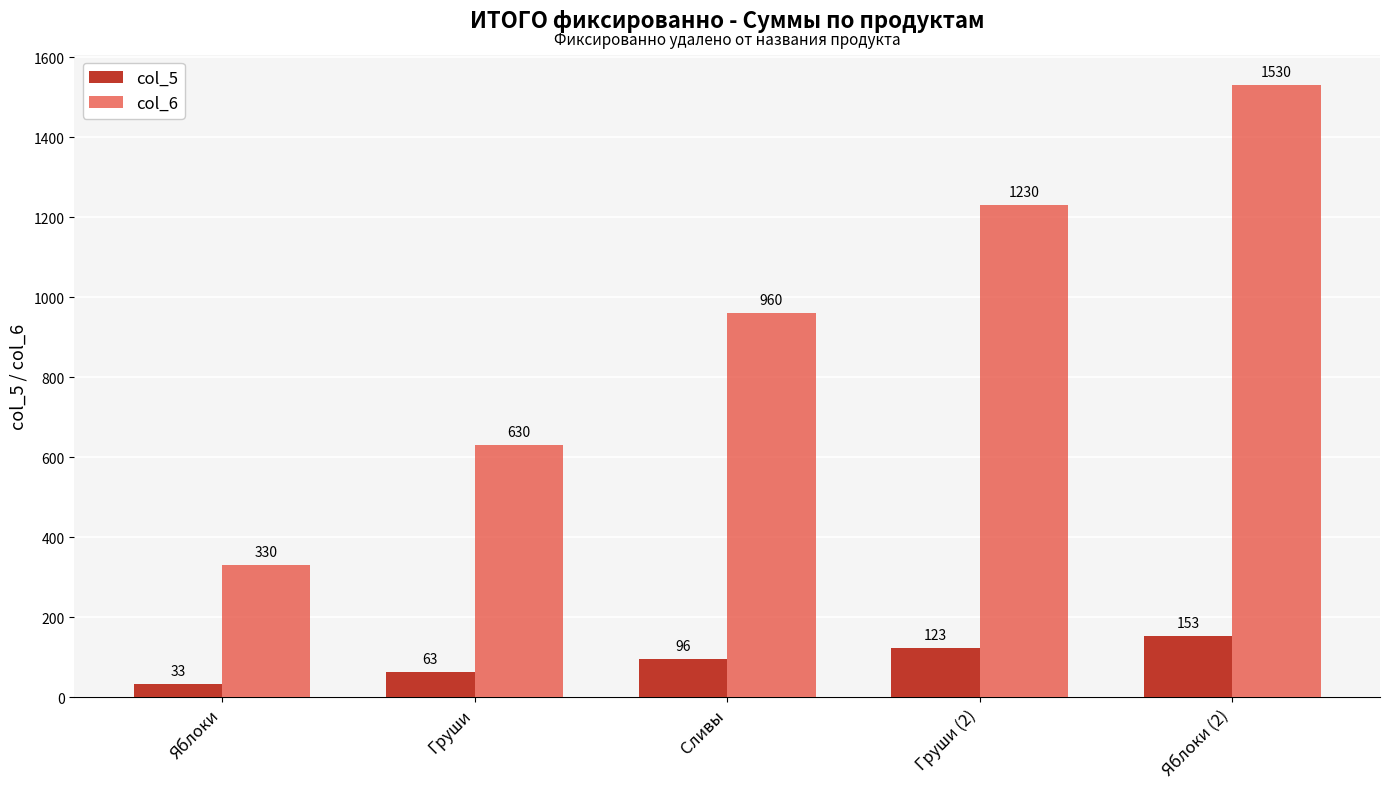

How many bars are there in each group?

2